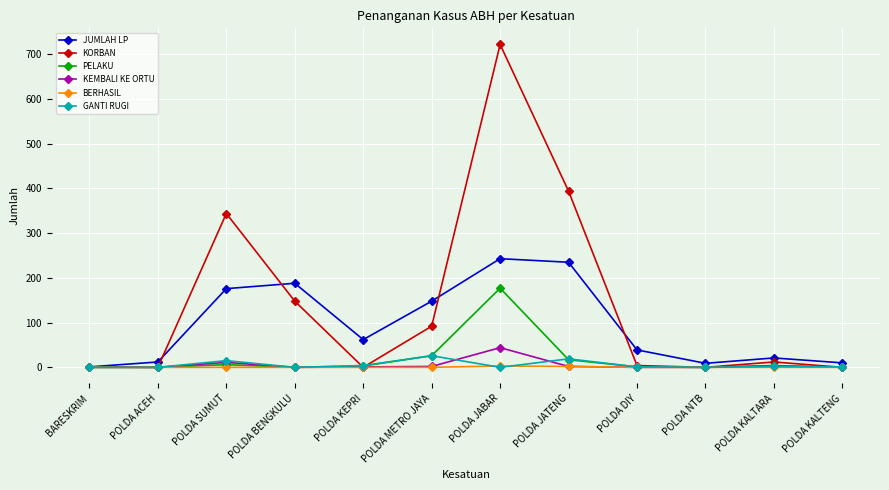

The value of PELAKU at POLDA JABAR is 177. True or false?

True